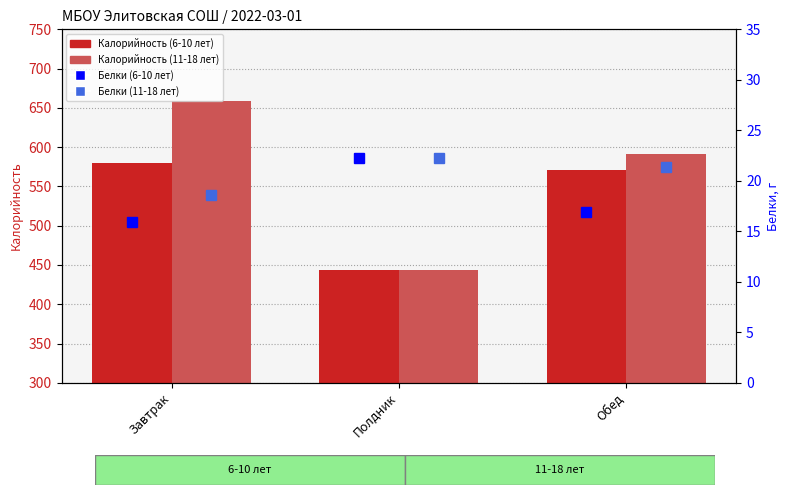

Which series has the widest spread of values?

Калорийность (11-18 лет)